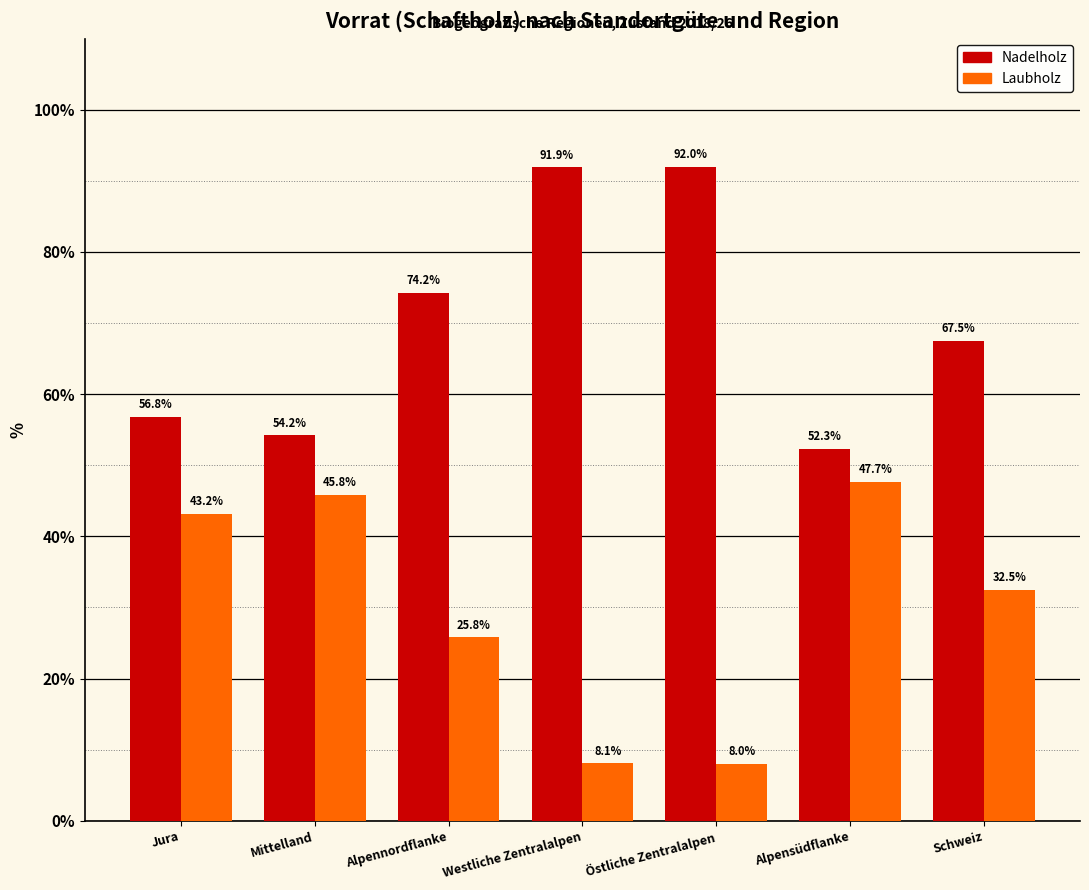

What is the average value of the Nadelholz series?

69.8